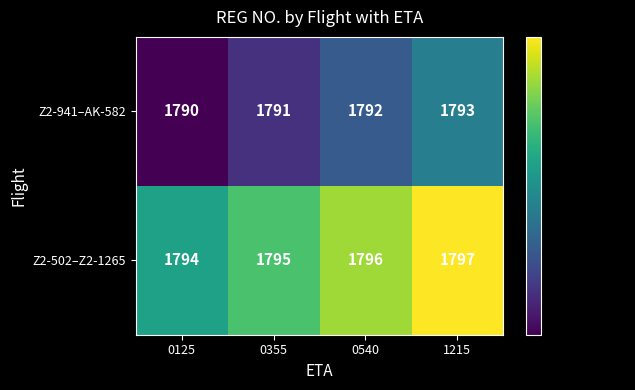

What is the lowest value of the Z2-502–Z2-1265 series?

1794